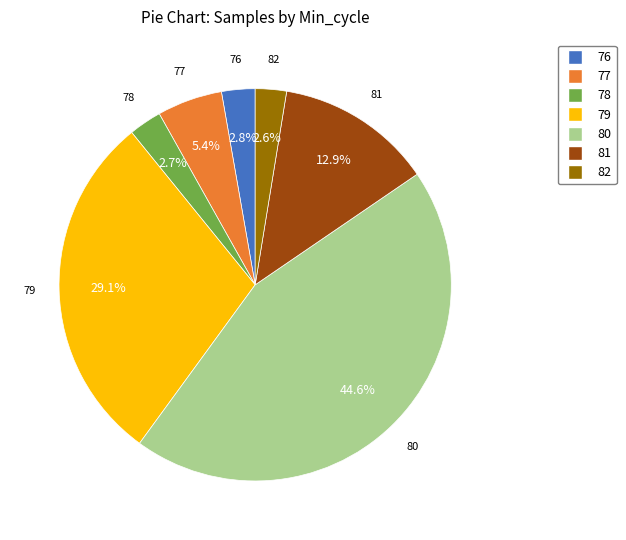

What is the largest slice in the pie chart?

80